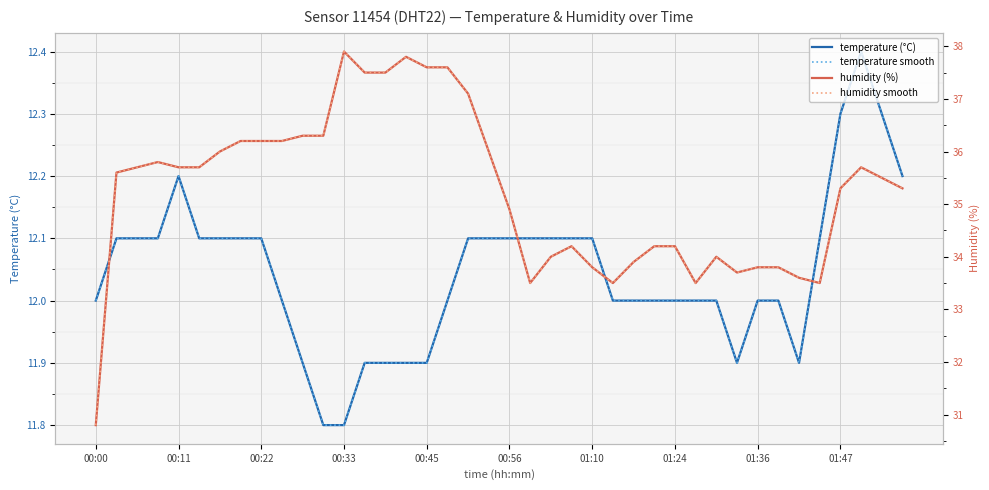

Is the value of humidity (%) at 00:22 greater than the value of temperature smooth at 00:00?

Yes